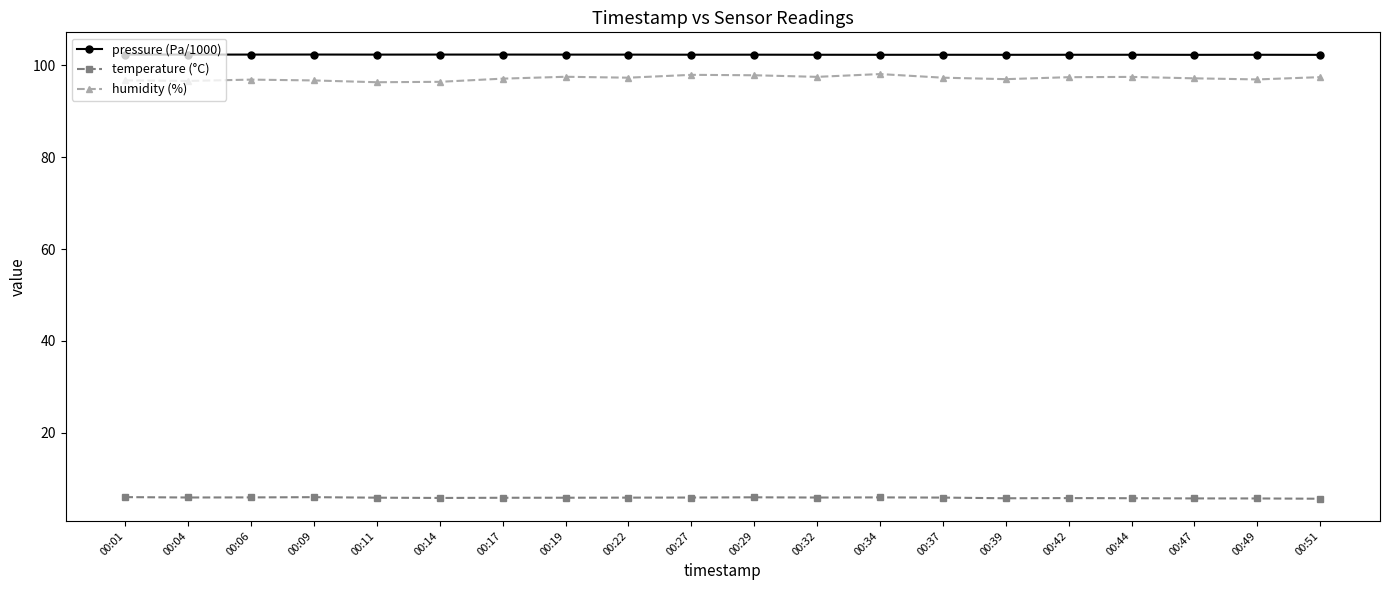

How many categories are shown in the chart?

20